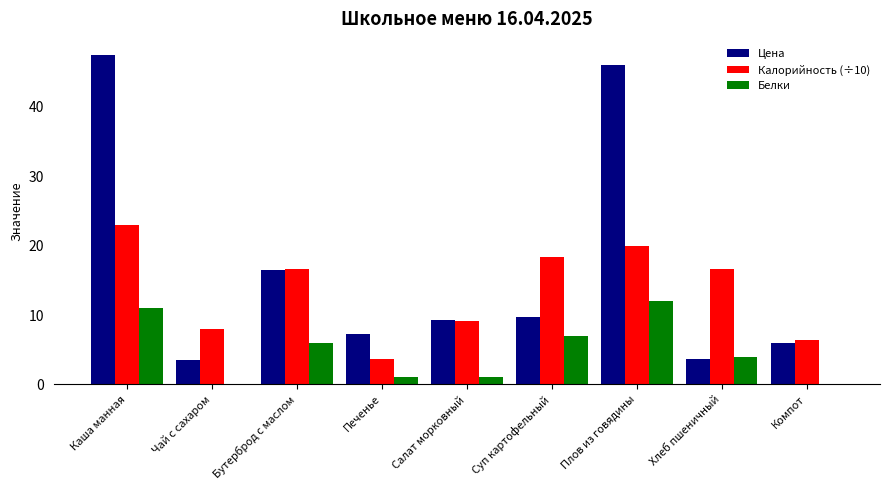

At which label is Цена closest to 25?

Бутерброд с маслом